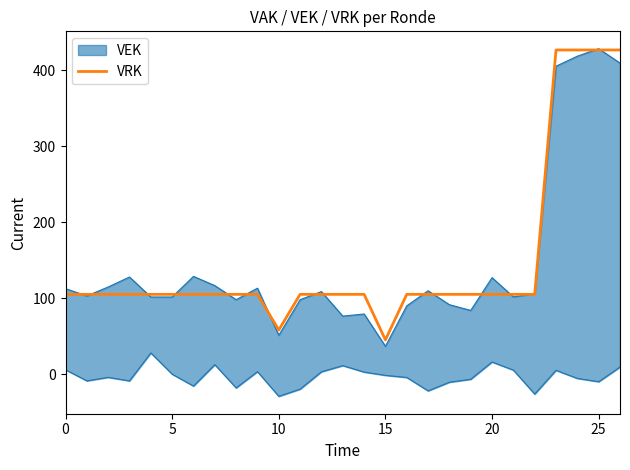

What is the lowest value of the VRK series?

45